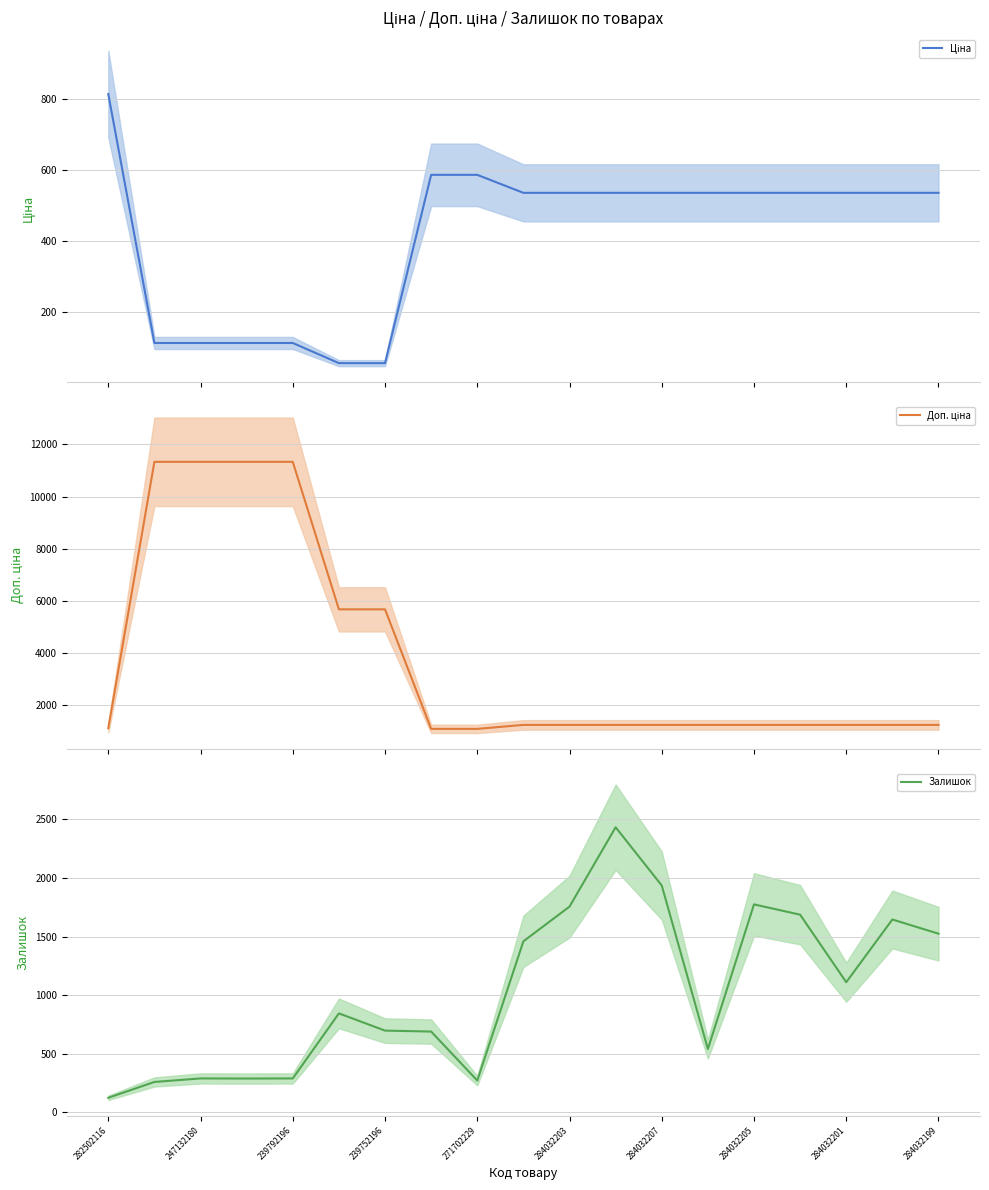

Which series has the widest spread of values?

Доп. ціна